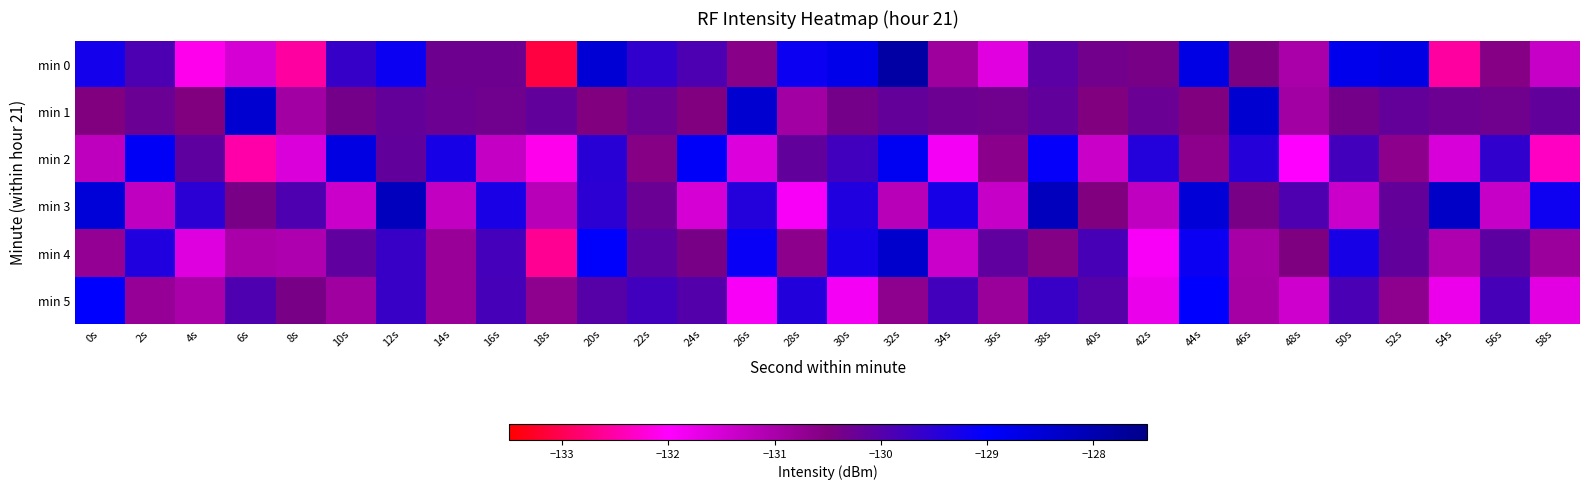

Reading right to left, what are all the values shown in this chart?

min 0: 58s=-131.3	56s=-130.6	54s=-132.5	52s=-128.7	50s=-128.8	48s=-131.0	46s=-130.5	44s=-128.7	42s=-130.4	40s=-130.4	38s=-130.1	36s=-131.6	34s=-130.9	32s=-127.8	30s=-128.8	28s=-129.1	26s=-130.6	24s=-129.9	22s=-129.6	20s=-128.5	18s=-133.1	16s=-130.3	14s=-130.3	12s=-129.2	10s=-129.6	8s=-132.6	6s=-131.5	4s=-132.1	2s=-129.9	0s=-129.2
min 1: 58s=-130.2	56s=-130.3	54s=-130.3	52s=-130.2	50s=-130.4	48s=-130.9	46s=-128.4	44s=-130.5	42s=-130.3	40s=-130.5	38s=-130.2	36s=-130.3	34s=-130.3	32s=-130.2	30s=-130.4	28s=-130.9	26s=-128.4	24s=-130.5	22s=-130.3	20s=-130.5	18s=-130.2	16s=-130.3	14s=-130.3	12s=-130.2	10s=-130.4	8s=-130.9	6s=-128.4	4s=-130.5	2s=-130.3	0s=-130.5
min 2: 58s=-132.3	56s=-129.6	54s=-131.5	52s=-130.7	50s=-129.8	48s=-132.0	46s=-129.5	44s=-130.7	42s=-129.4	40s=-131.4	38s=-129.1	36s=-130.6	34s=-131.9	32s=-128.8	30s=-129.8	28s=-130.1	26s=-131.6	24s=-128.9	22s=-130.6	20s=-129.5	18s=-132.1	16s=-131.3	14s=-129.3	12s=-130.2	10s=-128.6	8s=-131.6	6s=-132.5	4s=-130.1	2s=-128.9	0s=-131.2
min 3: 58s=-129.2	56s=-131.3	54s=-128.3	52s=-130.2	50s=-131.4	48s=-129.9	46s=-130.4	44s=-128.5	42s=-131.3	40s=-130.5	38s=-128.2	36s=-131.3	34s=-129.3	32s=-131.2	30s=-129.4	28s=-131.9	26s=-129.4	24s=-131.5	22s=-130.3	20s=-129.5	18s=-131.2	16s=-129.3	14s=-131.3	12s=-128.2	10s=-131.4	8s=-129.9	6s=-130.4	4s=-129.5	2s=-131.3	0s=-128.5
min 4: 58s=-130.8	56s=-130.1	54s=-131.0	52s=-130.2	50s=-129.3	48s=-130.5	46s=-131.0	44s=-129.2	42s=-131.9	40s=-129.9	38s=-130.6	36s=-130.1	34s=-131.4	32s=-128.3	30s=-129.3	28s=-130.6	26s=-129.1	24s=-130.4	22s=-130.1	20s=-129.0	18s=-132.6	16s=-129.8	14s=-130.8	12s=-129.7	10s=-130.1	8s=-131.1	6s=-131.0	4s=-131.6	2s=-129.4	0s=-130.7
min 5: 58s=-131.7	56s=-129.8	54s=-131.8	52s=-130.7	50s=-129.9	48s=-131.4	46s=-130.9	44s=-129.0	42s=-131.8	40s=-130.0	38s=-129.7	36s=-130.8	34s=-129.8	32s=-130.7	30s=-131.9	28s=-129.4	26s=-131.9	24s=-130.0	22s=-129.8	20s=-130.0	18s=-130.7	16s=-129.8	14s=-130.8	12s=-129.7	10s=-130.9	8s=-130.4	6s=-129.9	4s=-131.0	2s=-130.8	0s=-129.0